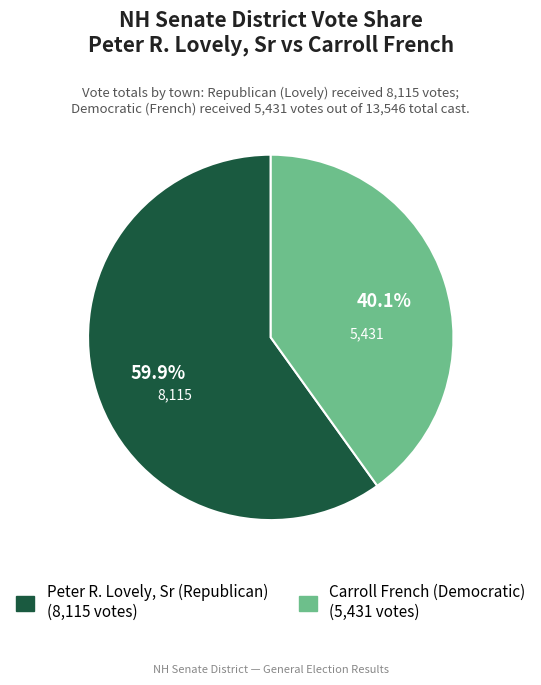

Is there a majority slice in this chart?

Yes